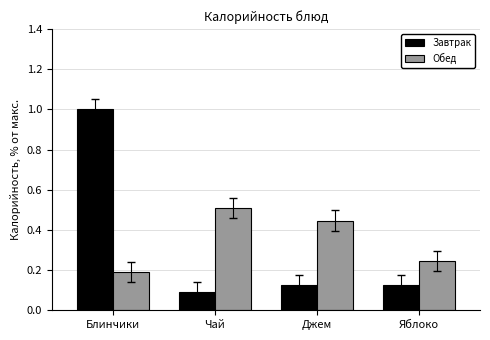

The Завтрак series shows 0.2 at Яблоко. True or false?

False